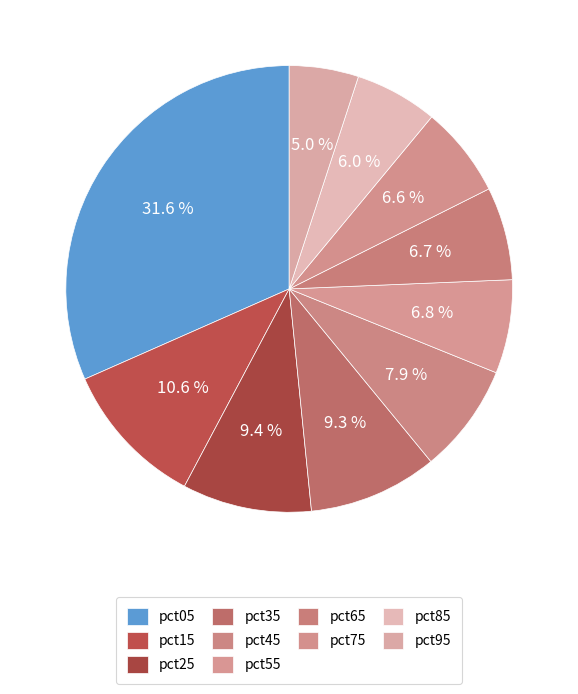

Which slice is the smallest?

pct95